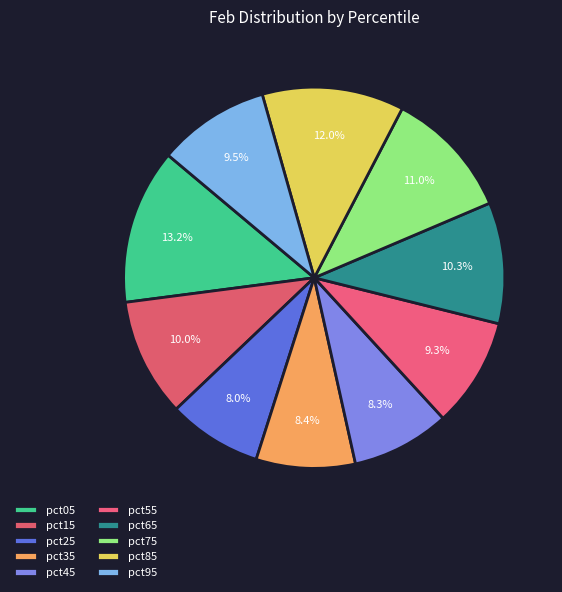

How many segments does this pie chart have?

10